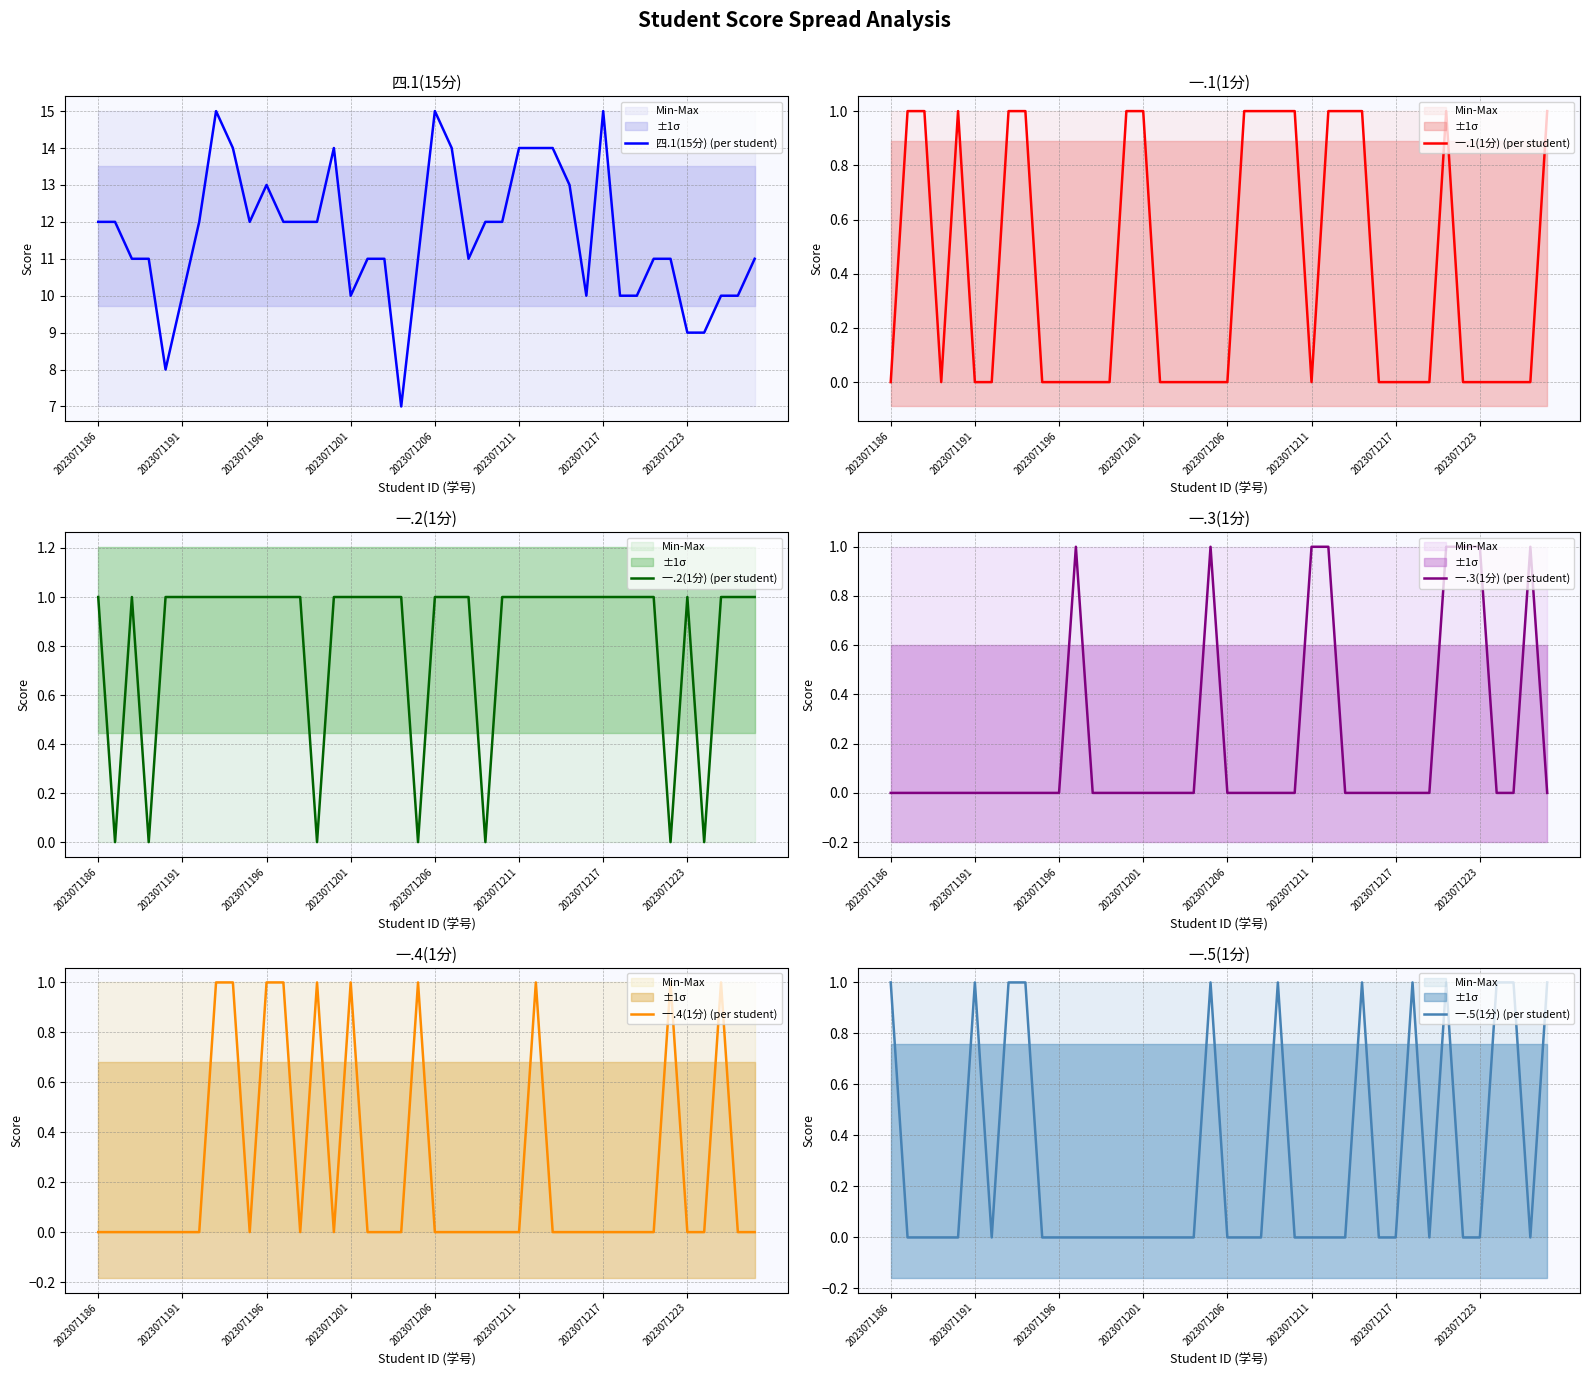

How many interior local valleys does the 一.5(1分) (per student) series have?

3